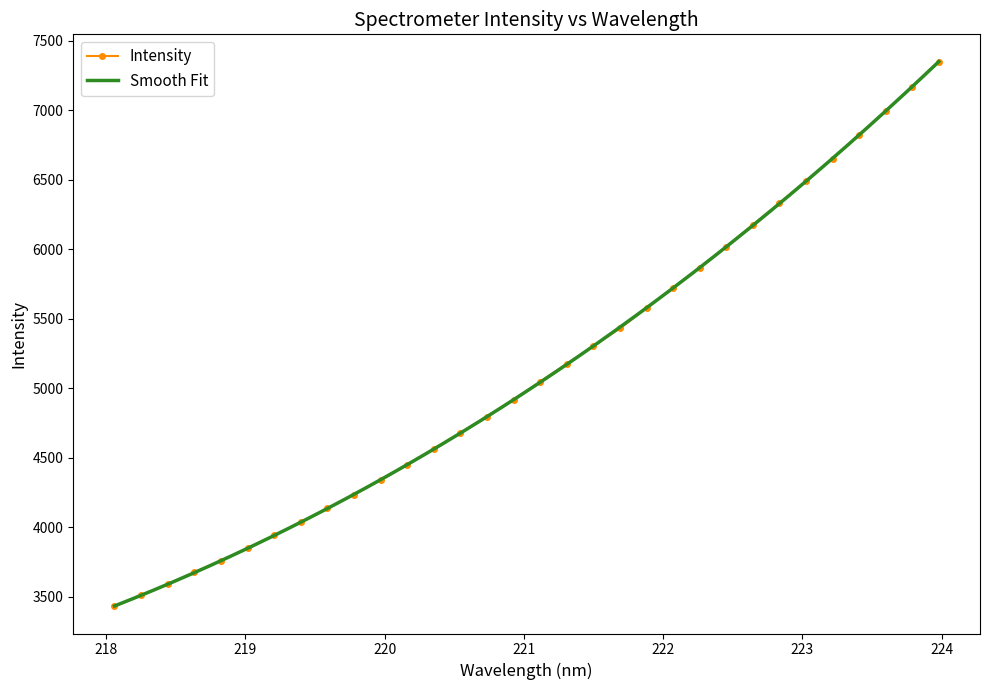

At which label is the value closest to 5391?

221.6902